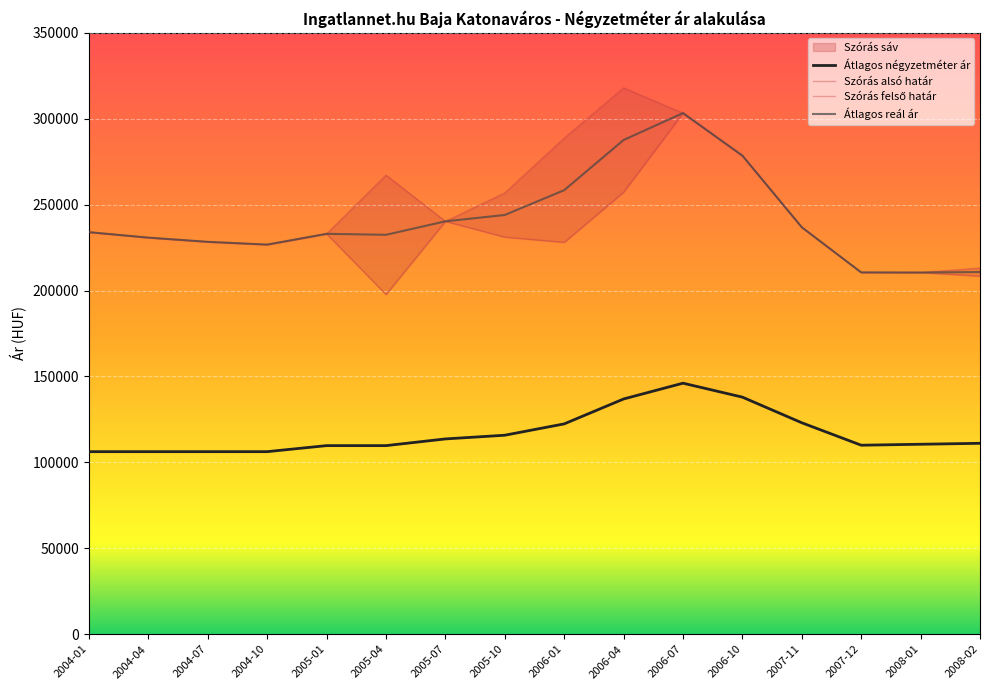

What is the lowest value of the Átlagos reál ár series?

210505